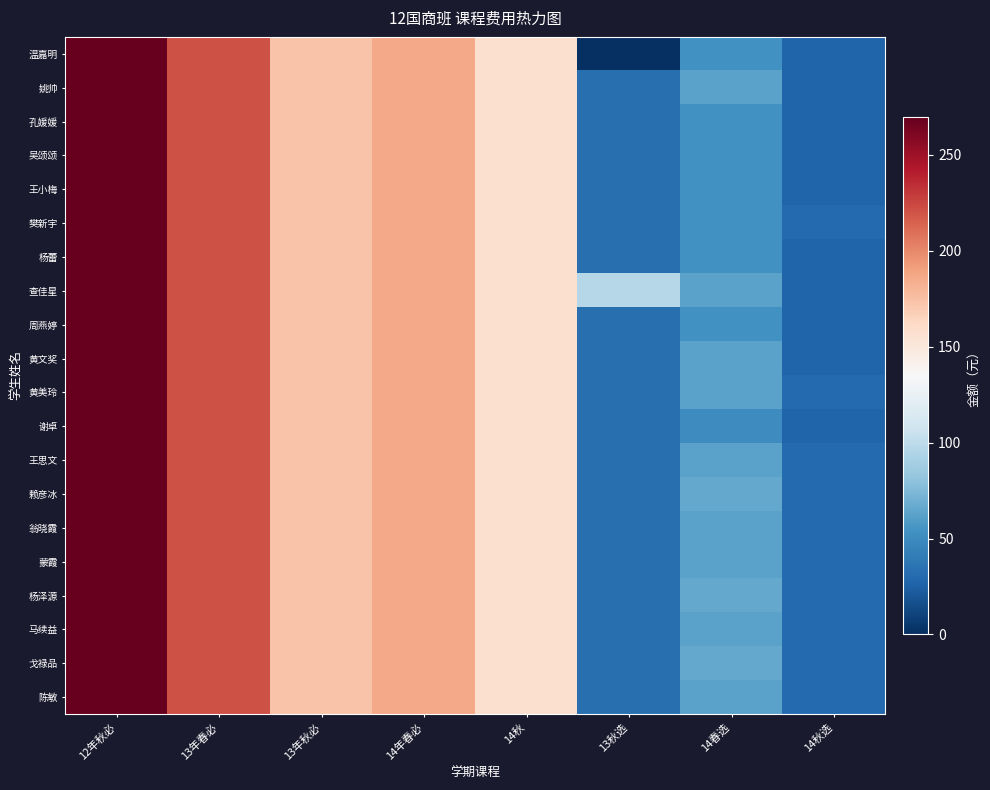

List the series in order of their peak value, highest first.

温嘉明, 姚帅, 孔媛媛, 吴颂颂, 王小梅, 樊新宇, 杨蕾, 查佳星, 周燕婷, 黄文奖, 黄美玲, 谢卓, 王思文, 赖彦冰, 翁晓霞, 蒙霞, 杨泽源, 马续益, 戈禄品, 陈敏